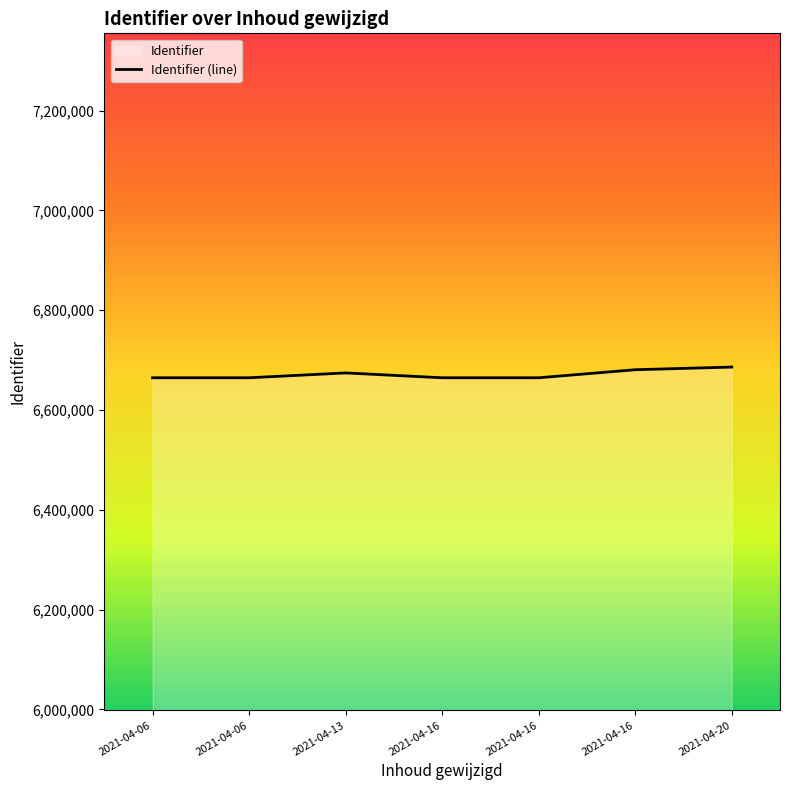

Reading left to right, transcribe all the data shown in this chart.

2021-04-06=6664529	2021-04-06=6664539	2021-04-13=6674257	2021-04-16=6664532	2021-04-16=6664535	2021-04-16=6680641	2021-04-20=6685998